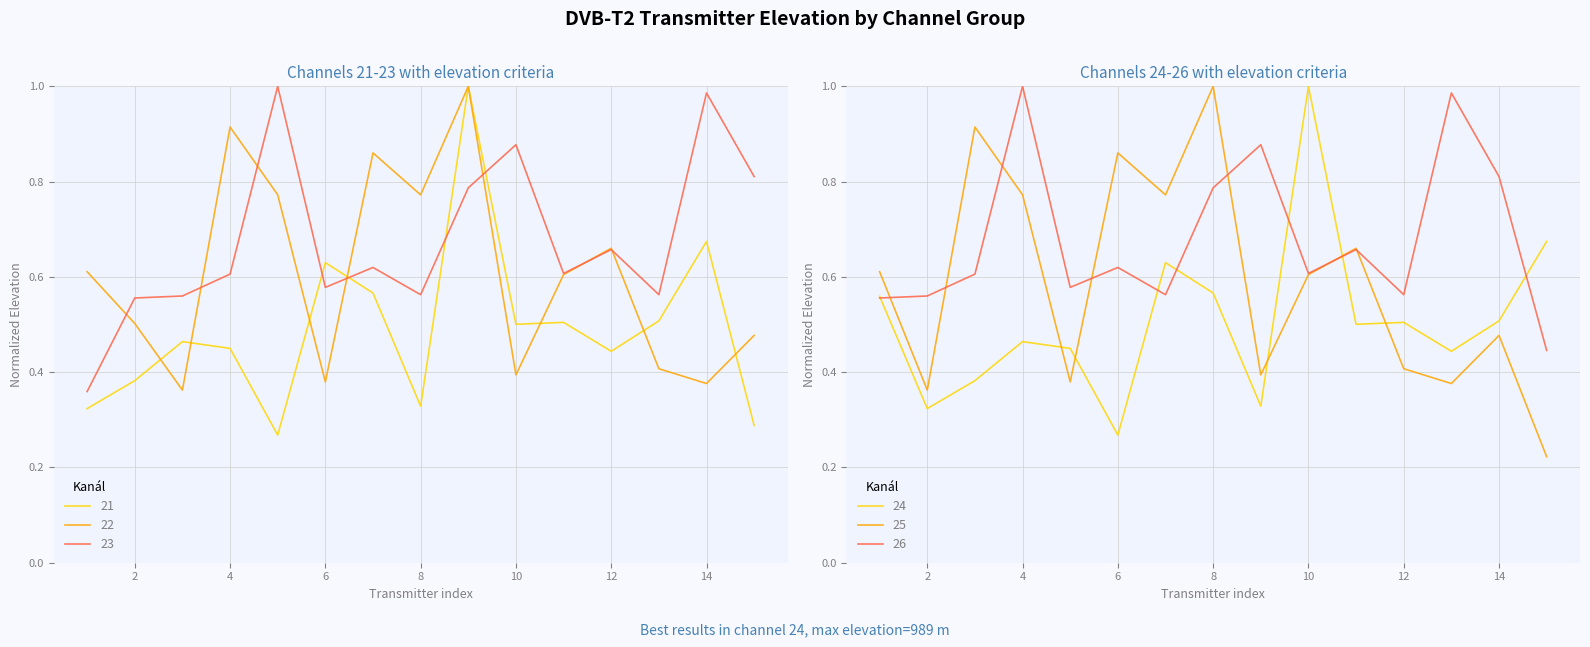

What value does the 22 series have at 1?

0.6